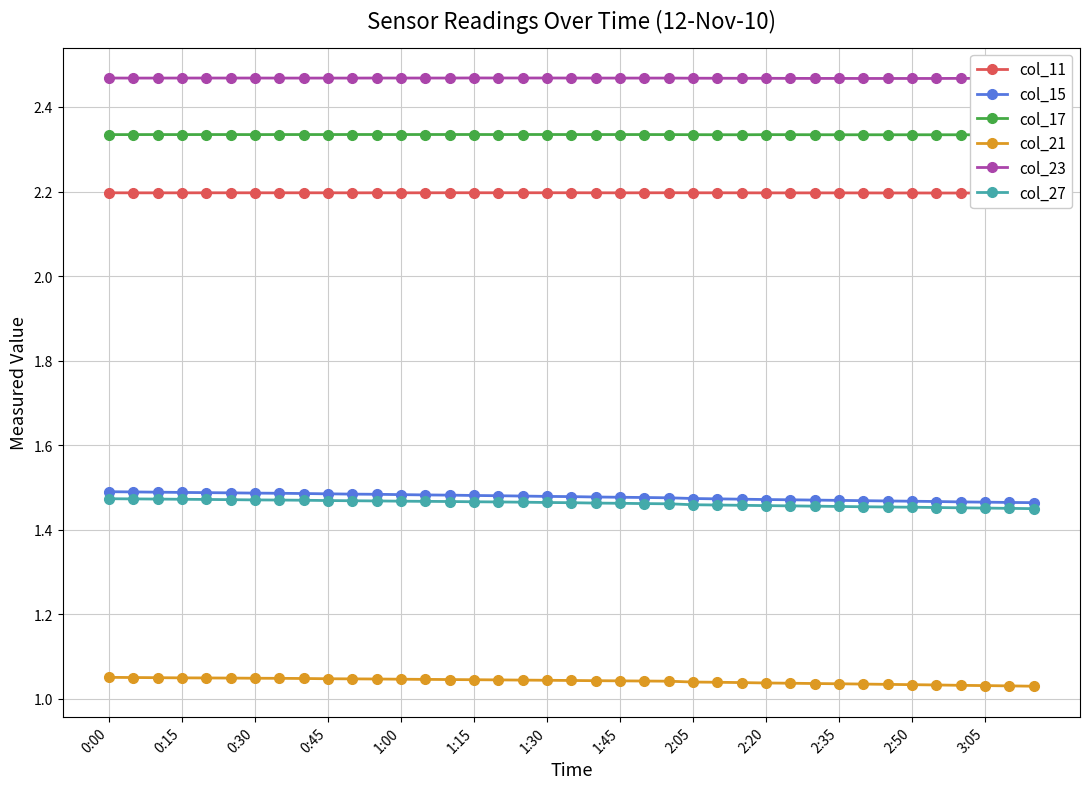

How many data points does each series have?

39